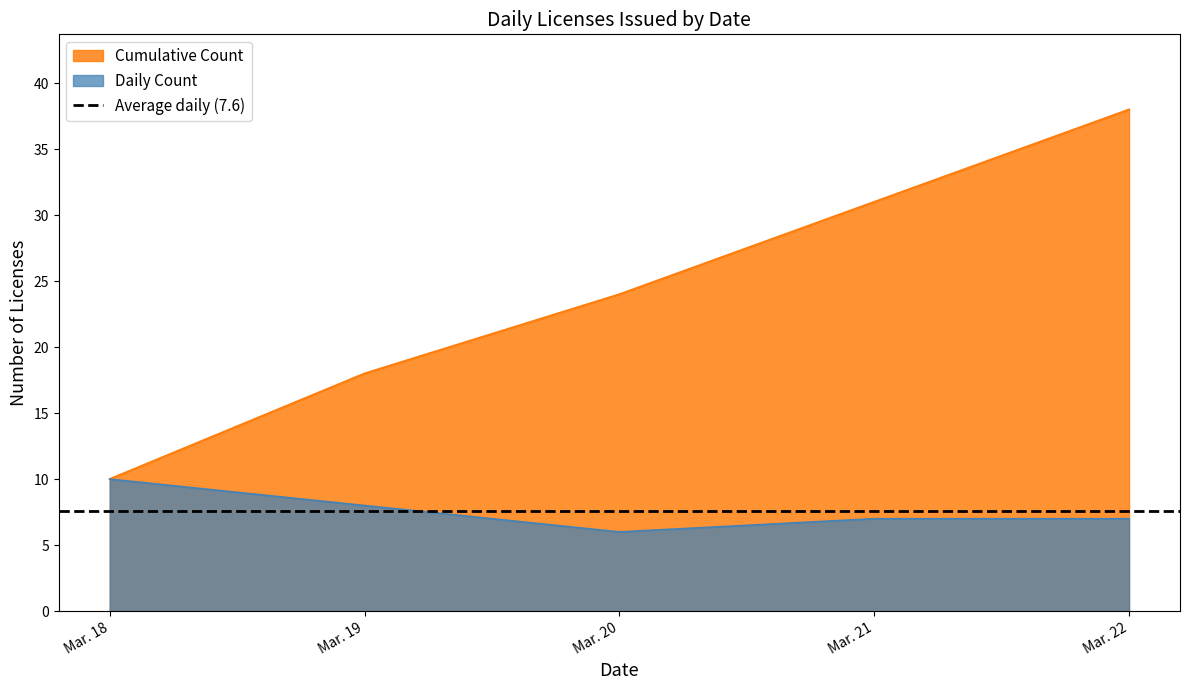

What is the lowest value of the Cumulative Count series?

10